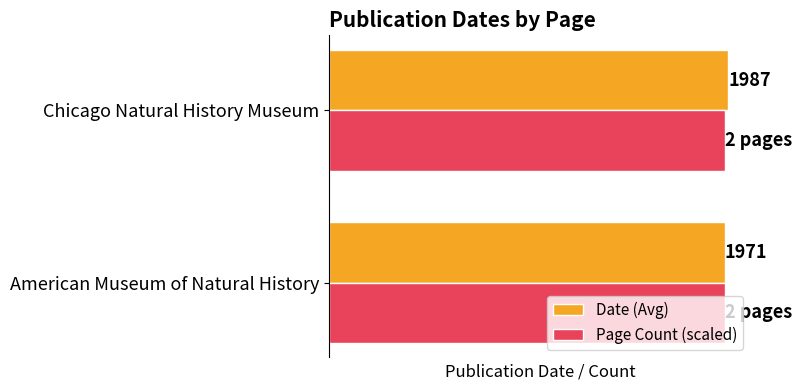

Where is Date (Avg) nearest to the value 1979?

American Museum of Natural History